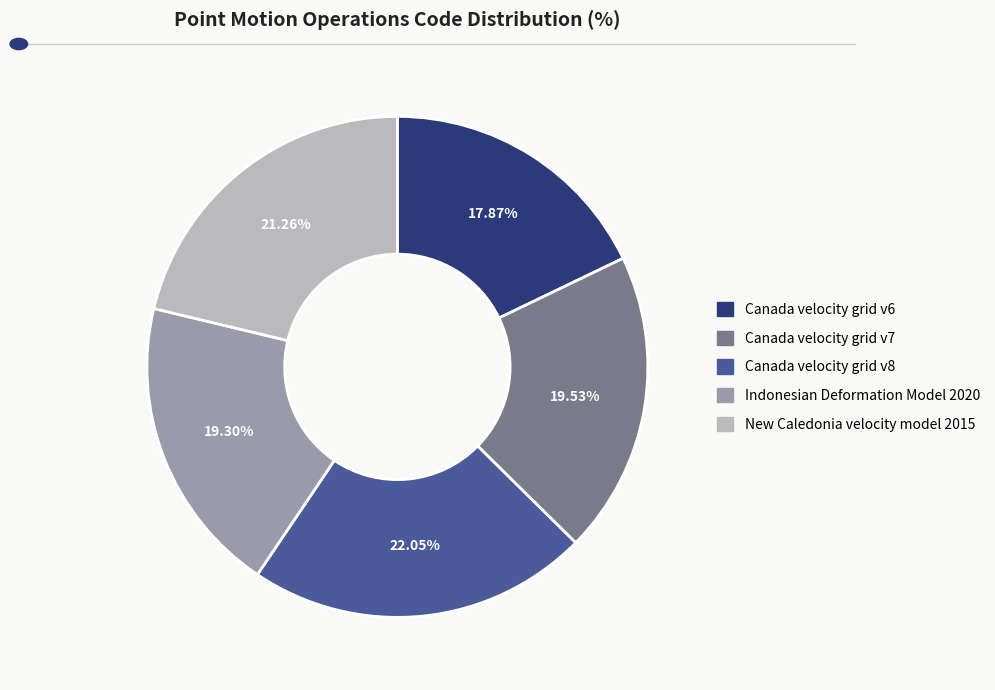

Does Canada velocity grid v6 account for over 50% of the chart?

No